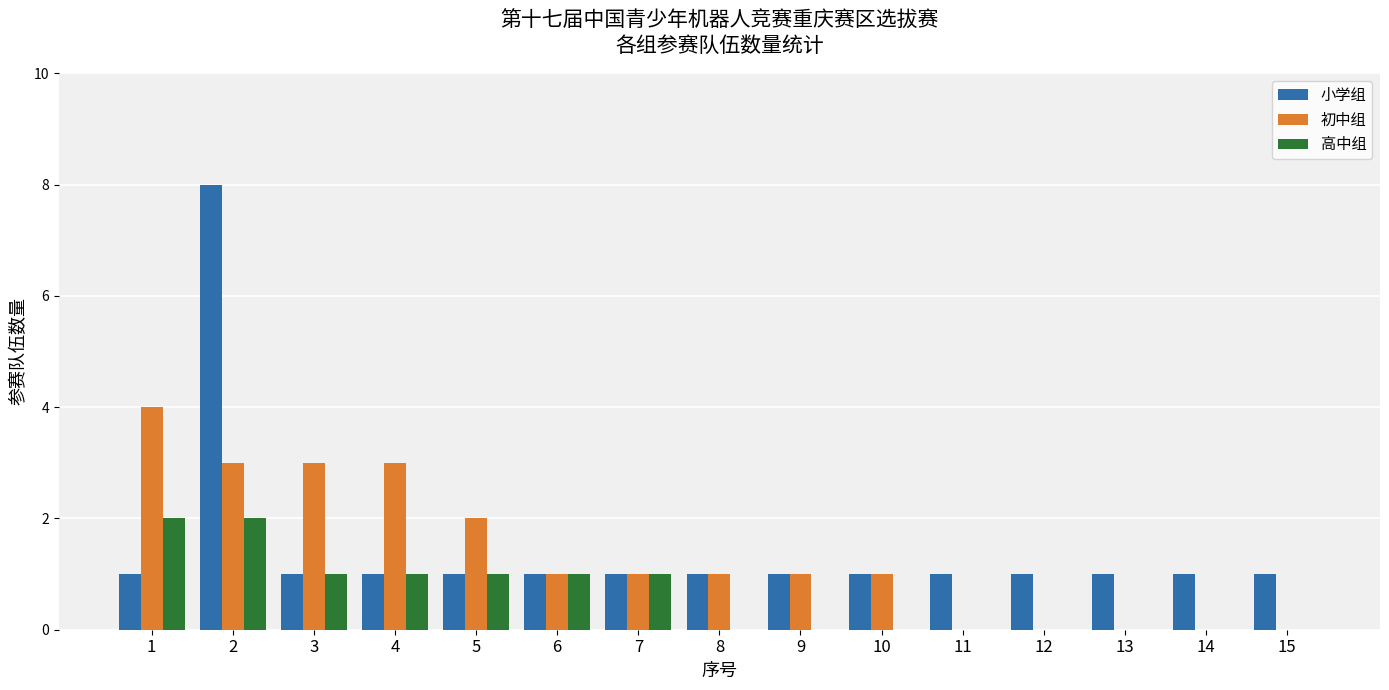

Which series has the widest spread of values?

小学组